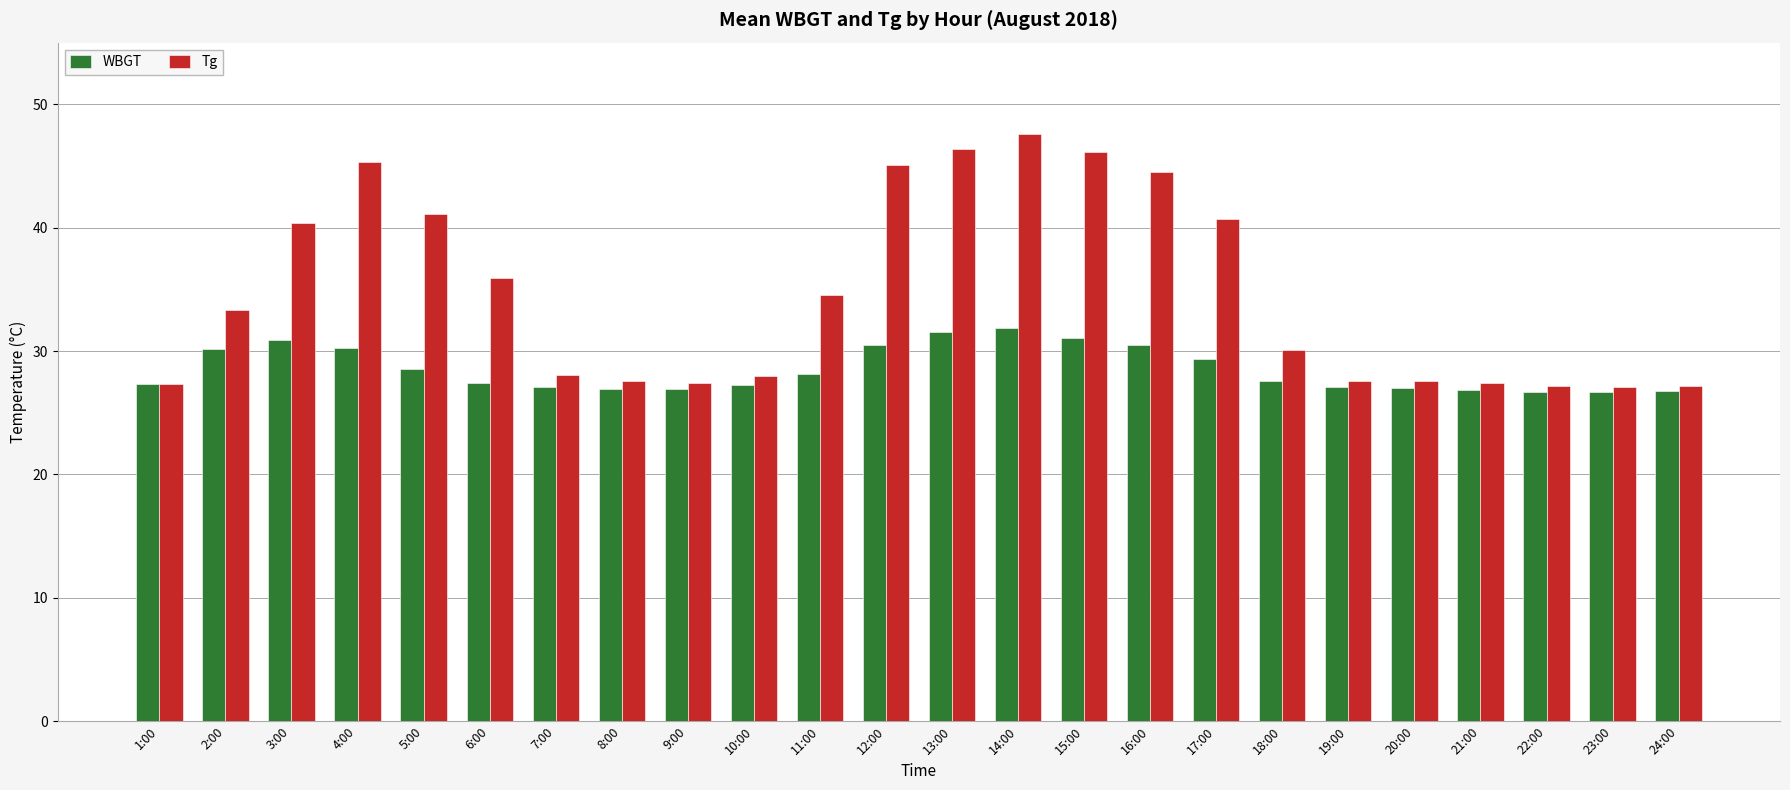

Are the bars horizontal?

No